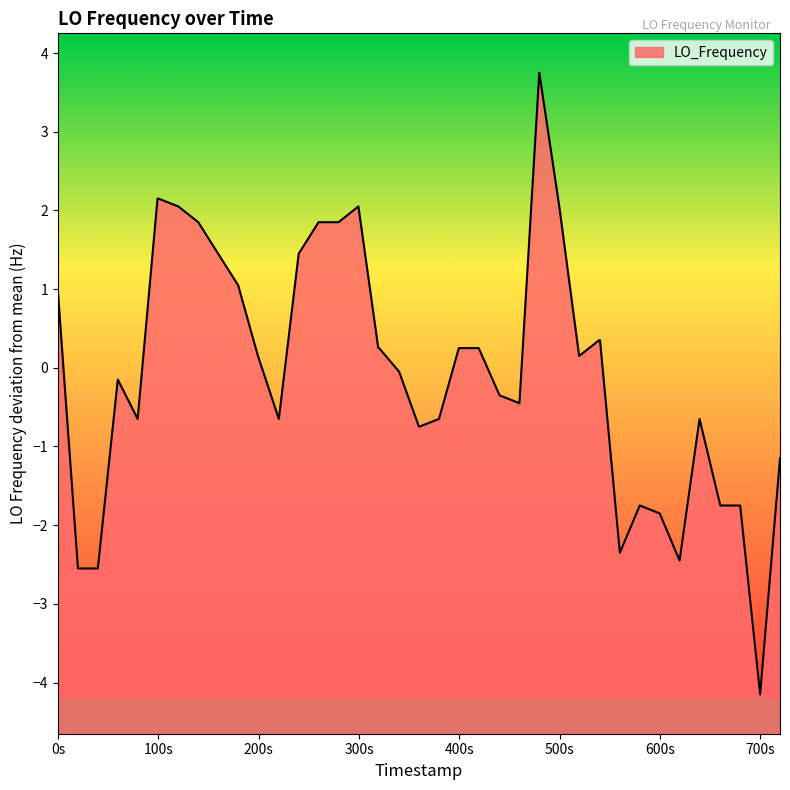

What is the greatest value displayed?

3.8